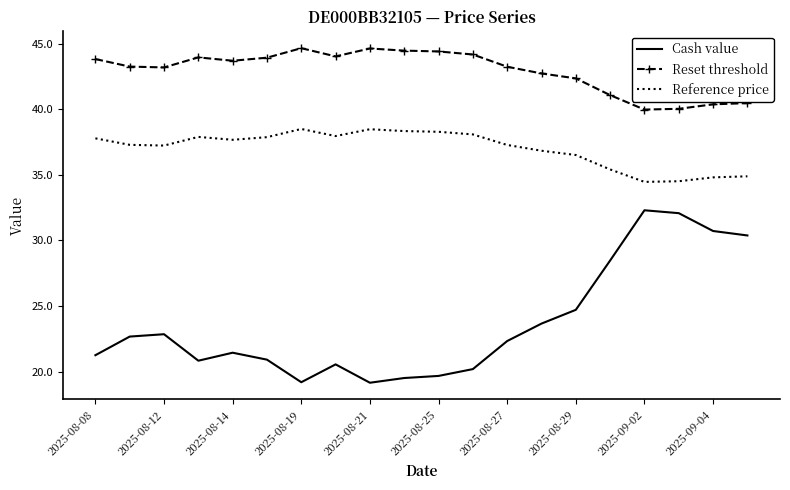

Which series has the largest total across all categories?

Reset threshold